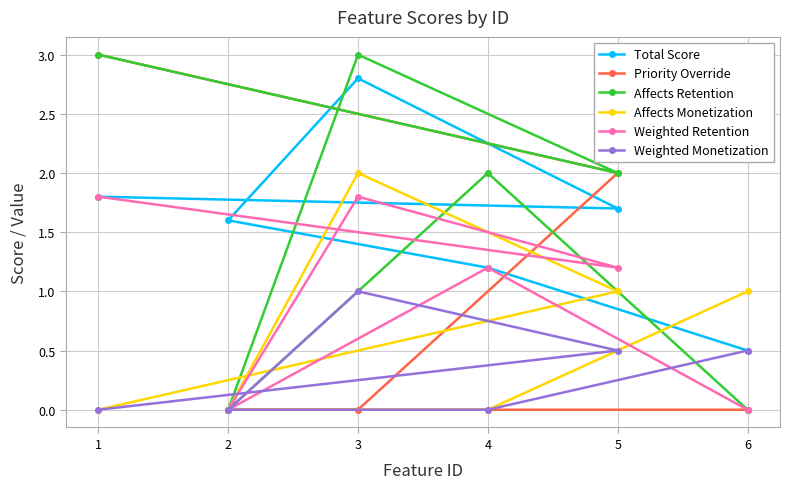

Read the Total Score value at 5.

1.7